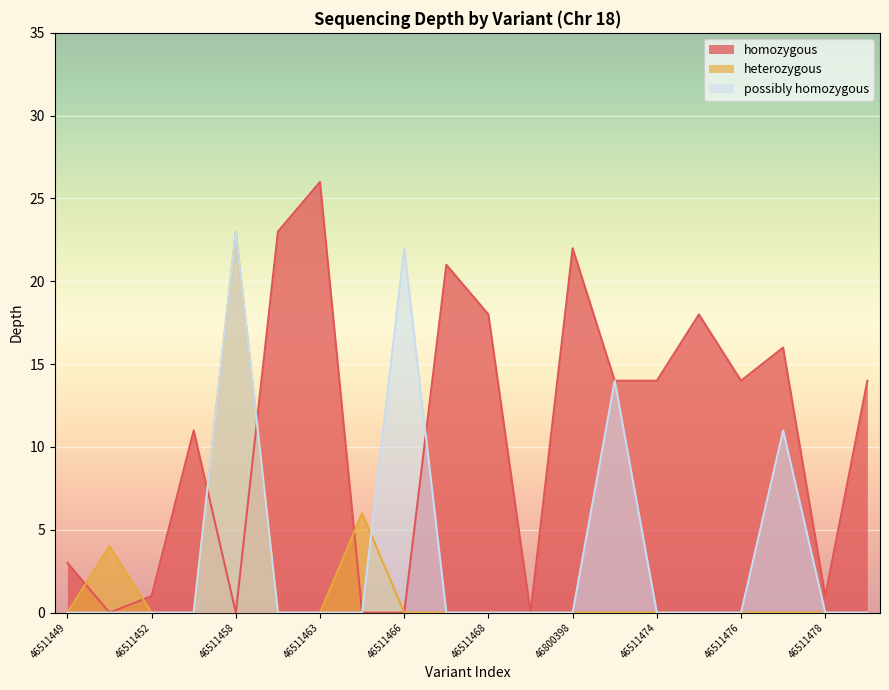

Which category has the highest value across all series?

46511463